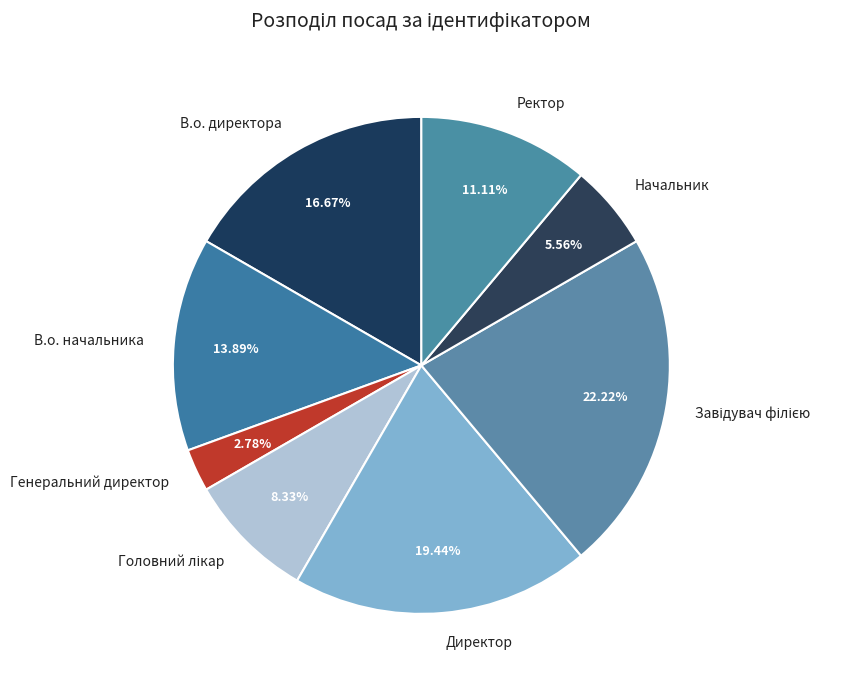

Which category has the smallest portion of the pie?

Генеральний директор